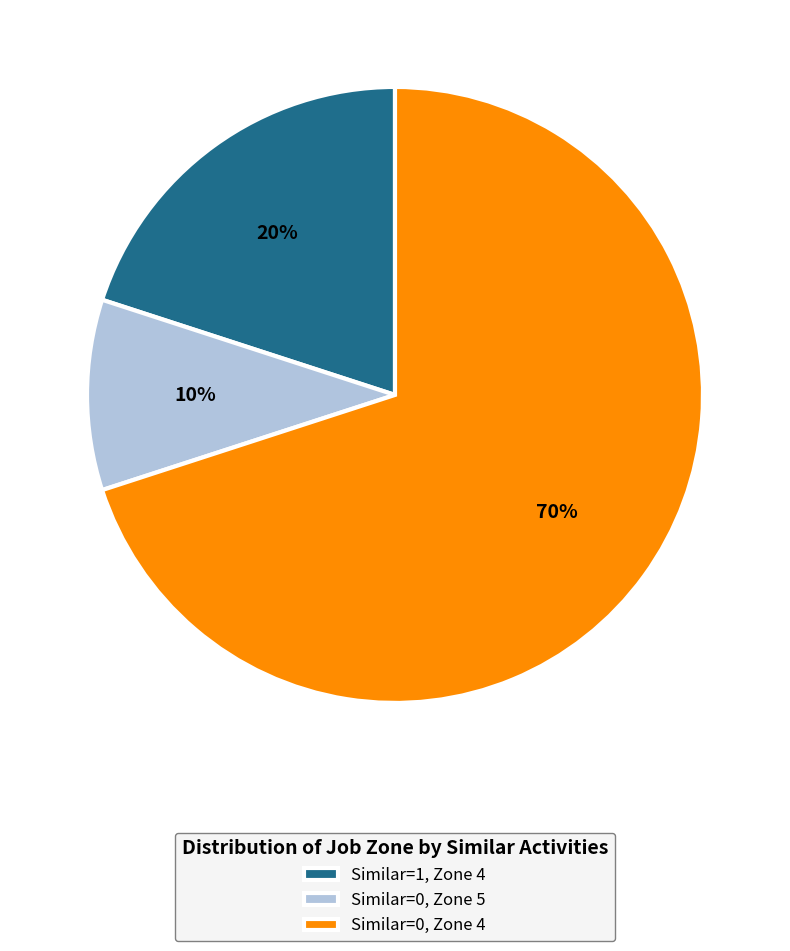

To the nearest percent, what portion does Similar=0, Zone 4 represent?

70%